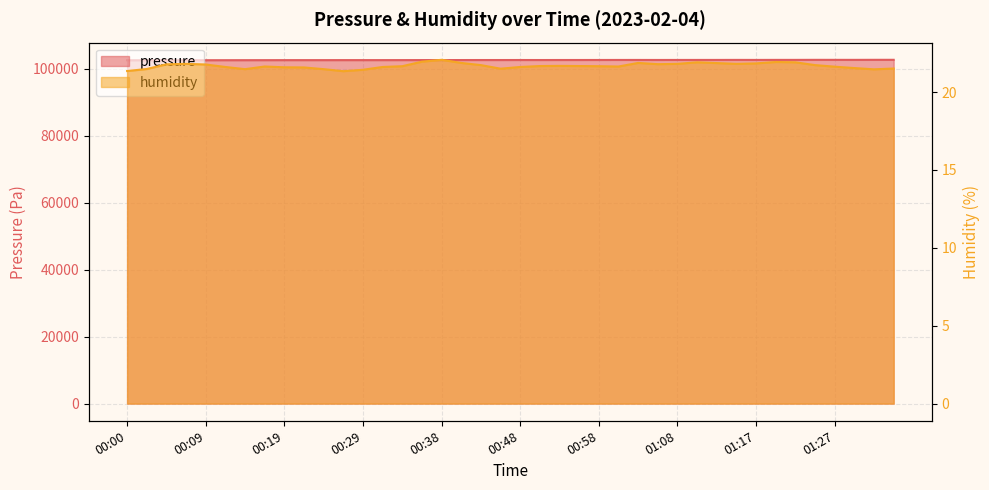

How many data points in pressure are above 102611?

20